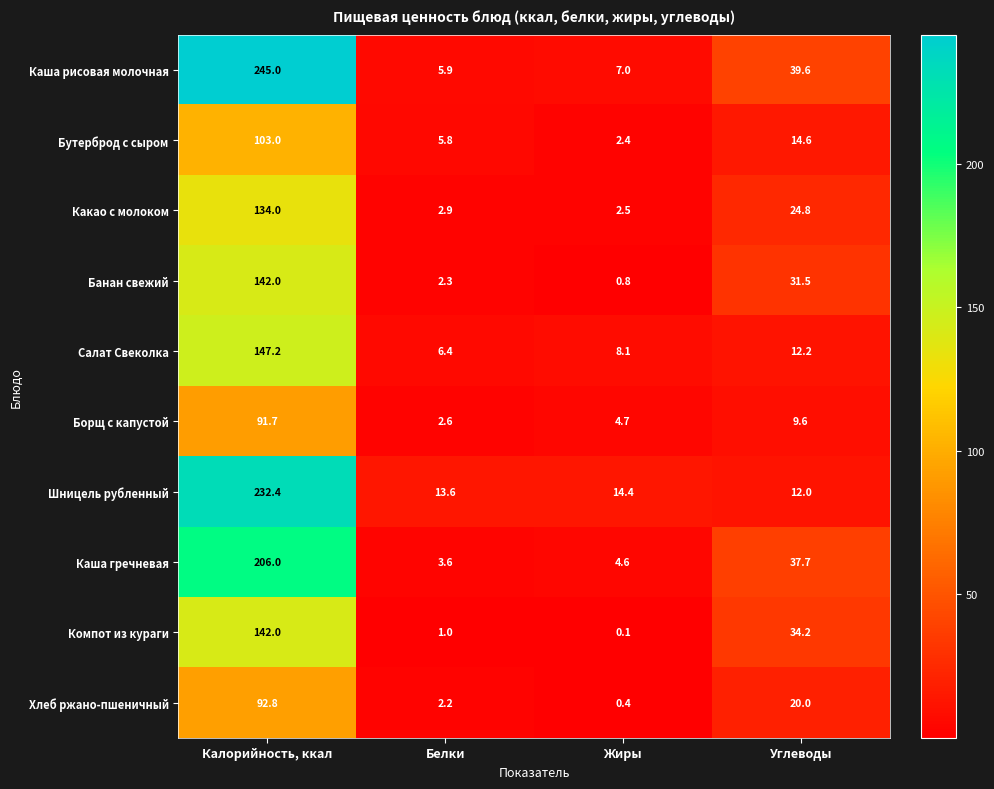

What is the average value of the Борщ с капустой series?

27.2